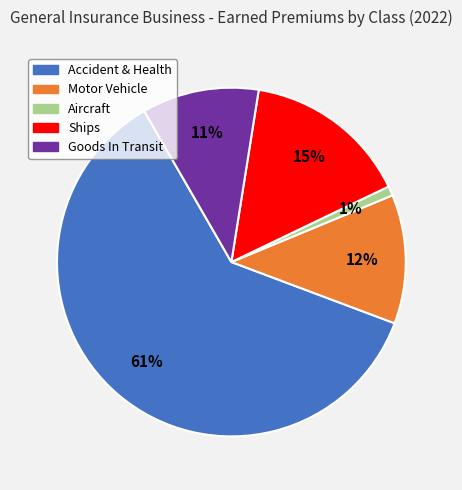

Which has a higher value, Accident & Health or Ships?

Accident & Health